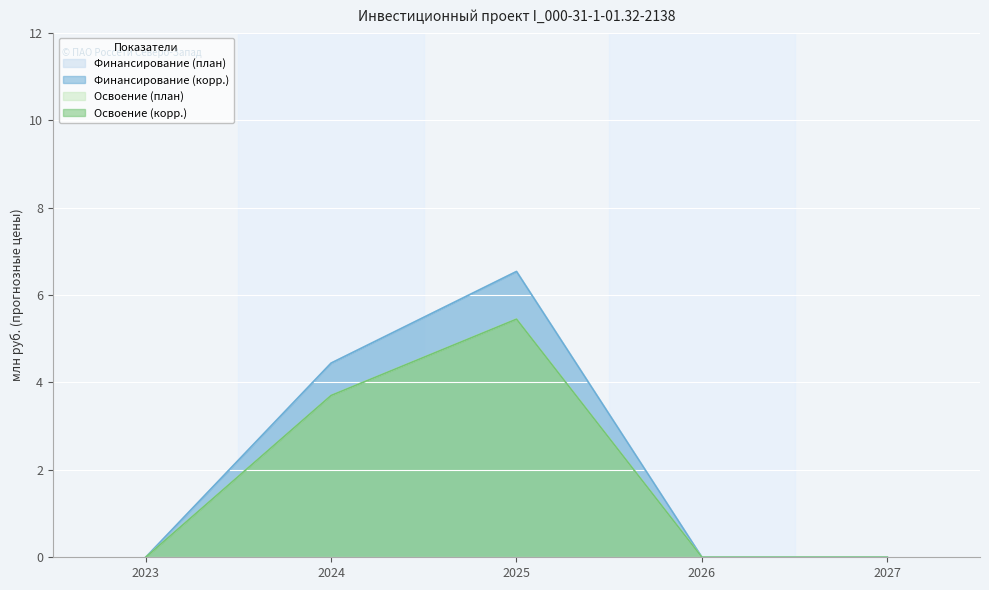

The value of Финансирование (план) at 2026 is -3.0. True or false?

False